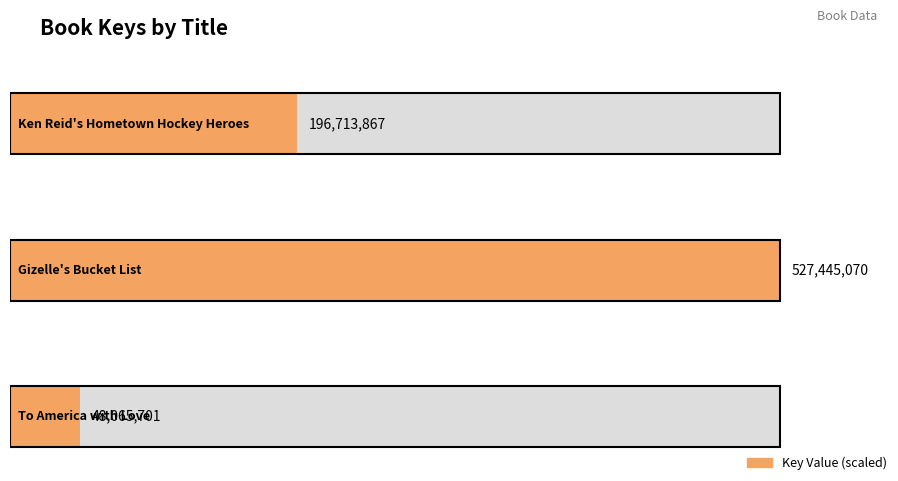

What is the difference between the values at To America with Love and Gizelle's Bucket List?

479379369